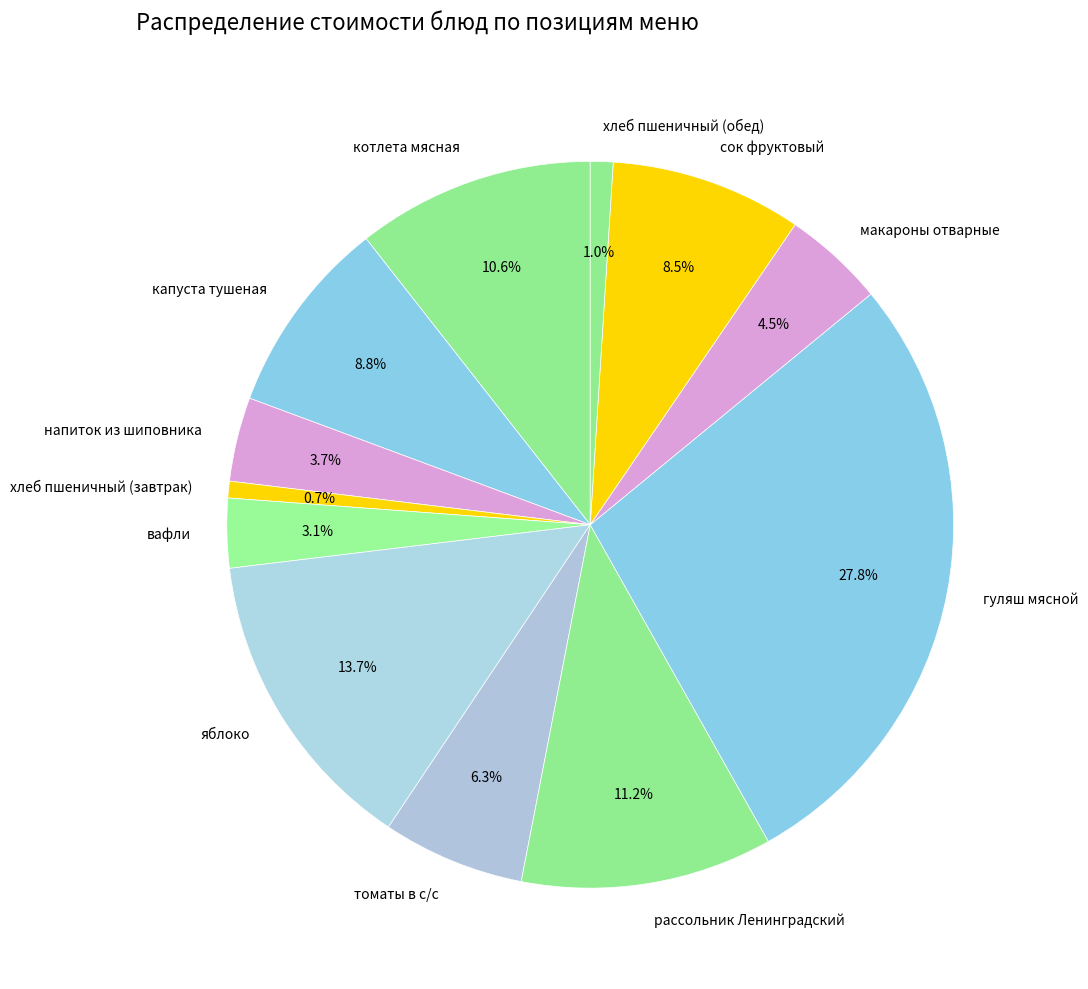

Is there any slice that represents more than half of the pie?

No